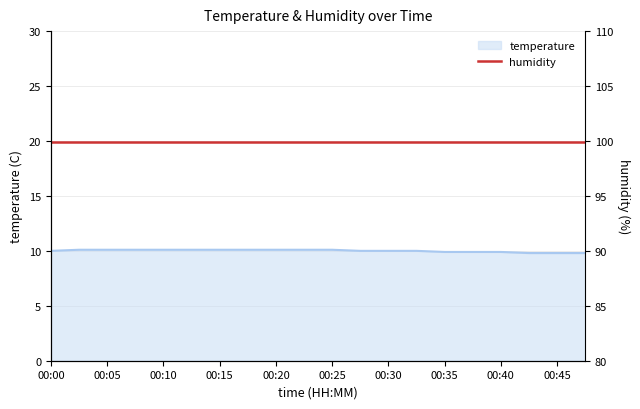

What is the value of the 17th point from the left?

9.9